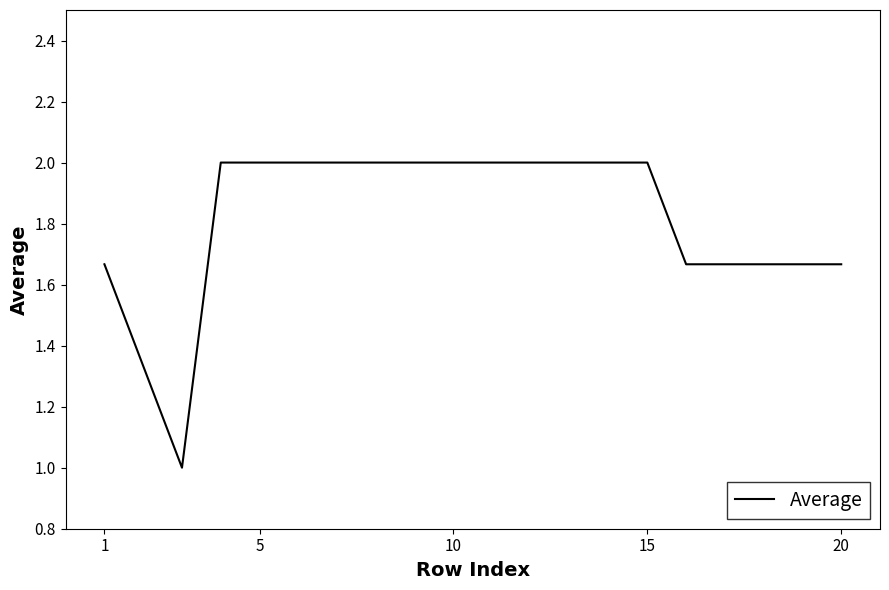

What is the difference between the maximum and minimum values?

1.0